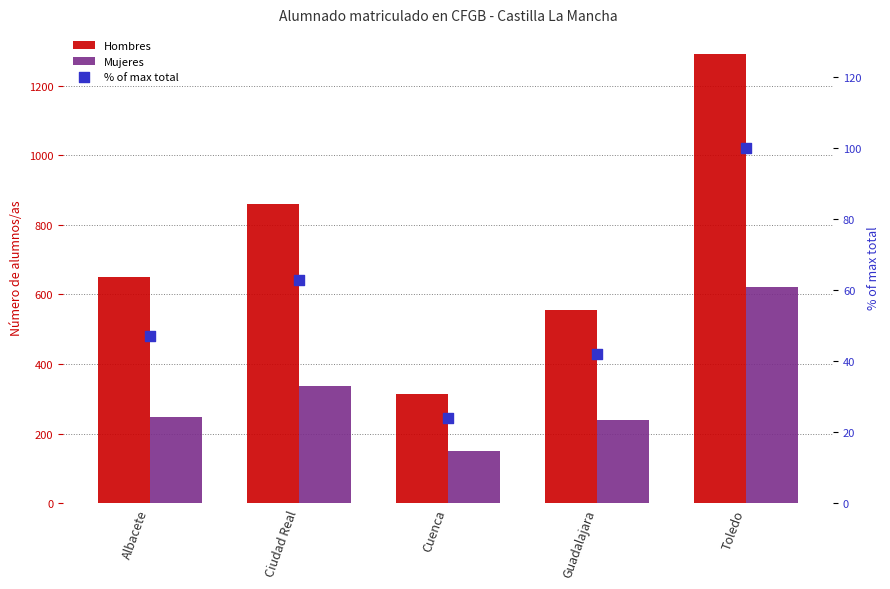

At how many categories does at least one series exceed 359?

4